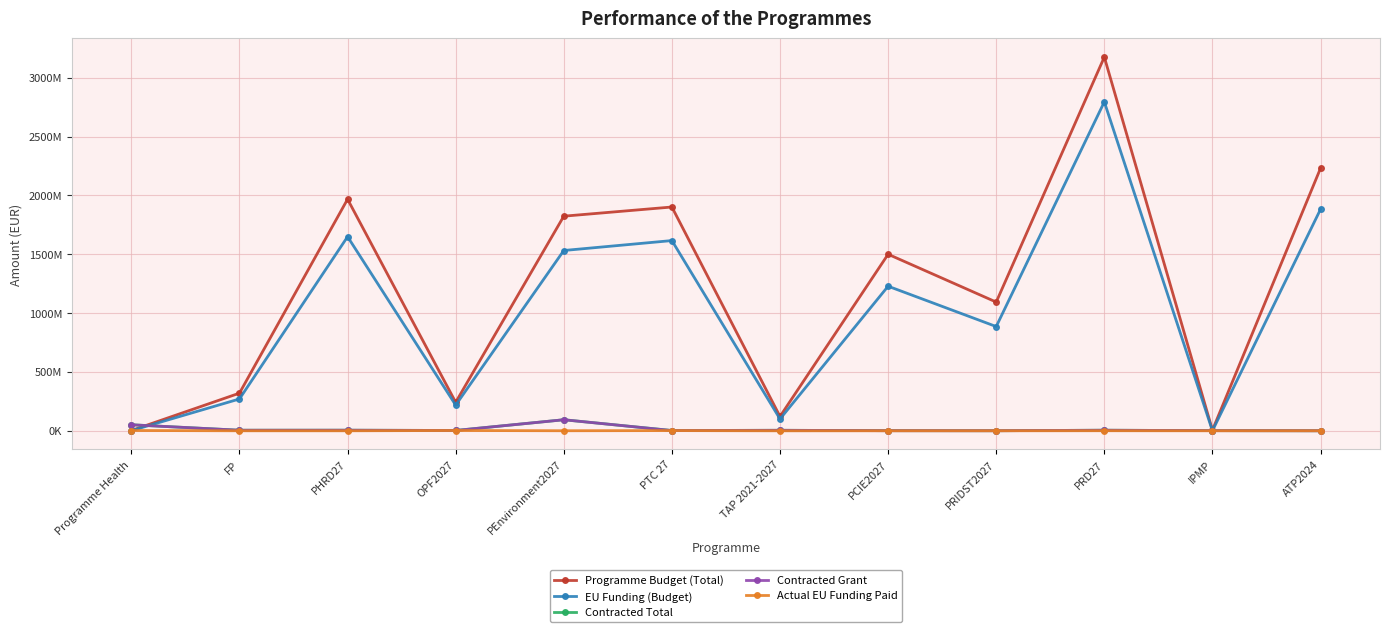

Where is the first local maximum for Contracted Total?

PHRD27